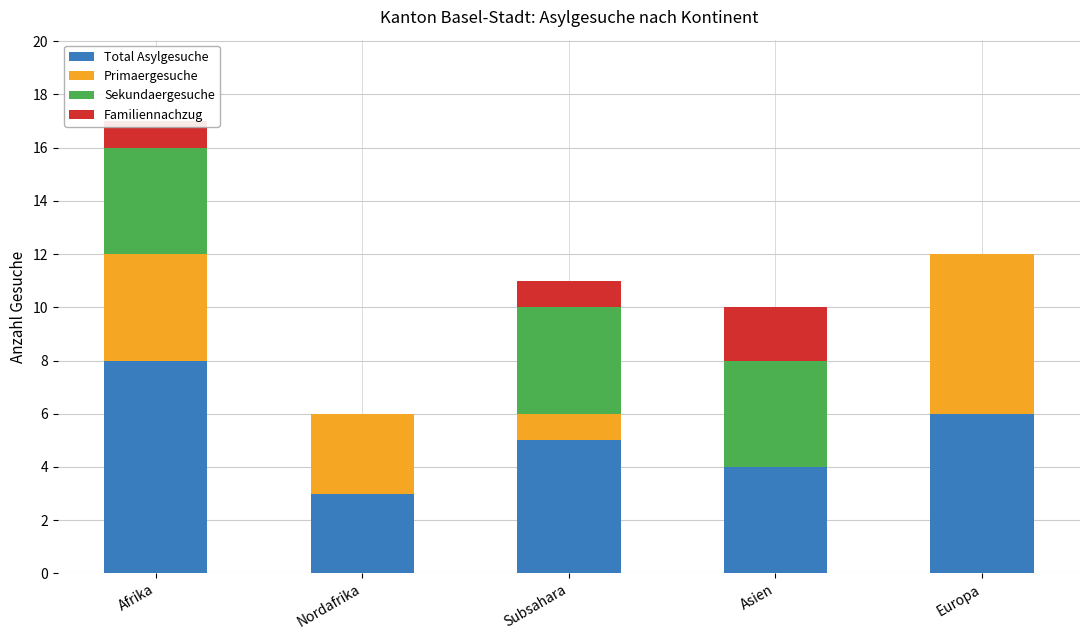

What is the sum of the Total Asylgesuche values at Afrika and Subsahara?

13